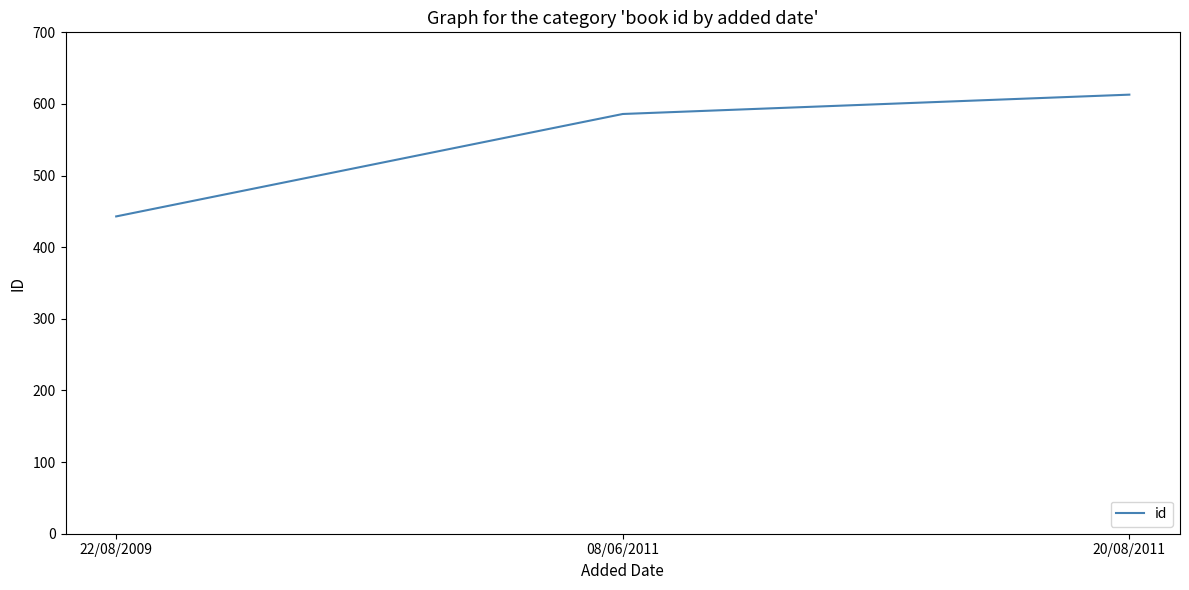

Rank the categories by value from lowest to highest.

22/08/2009, 08/06/2011, 20/08/2011